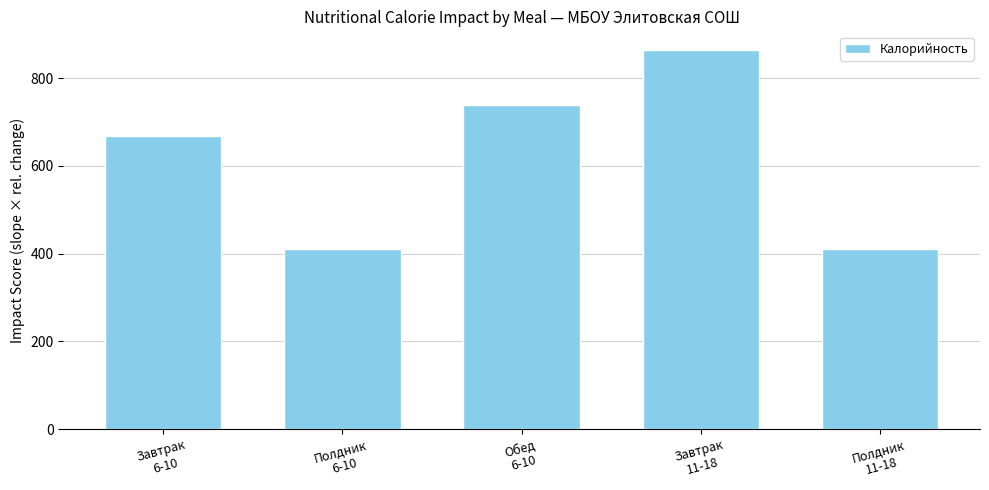

Which has a higher value, Полдник
6-10 or Завтрак
11-18?

Завтрак
11-18